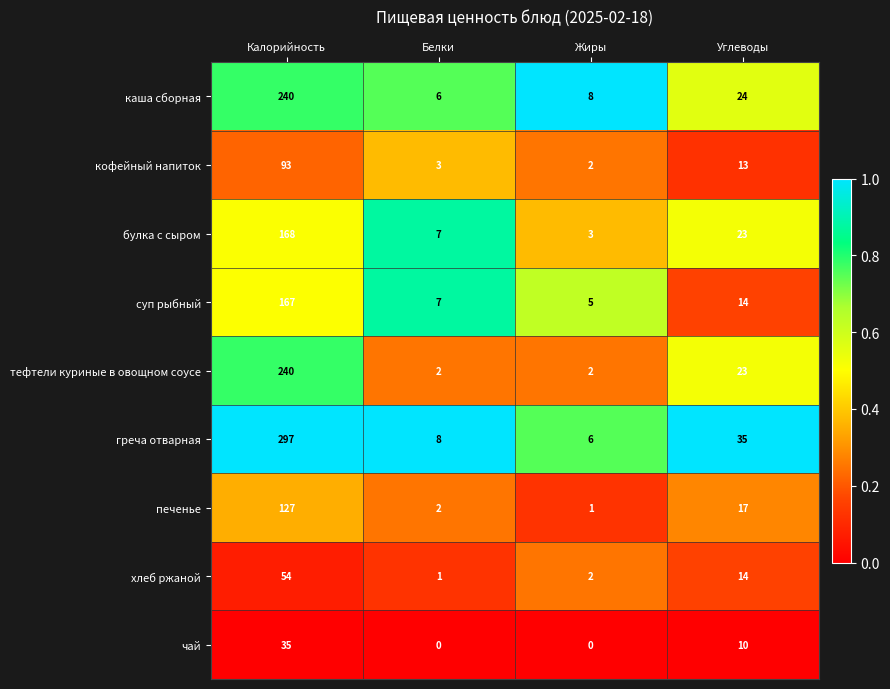

Which series has the largest total across all categories?

греча отварная